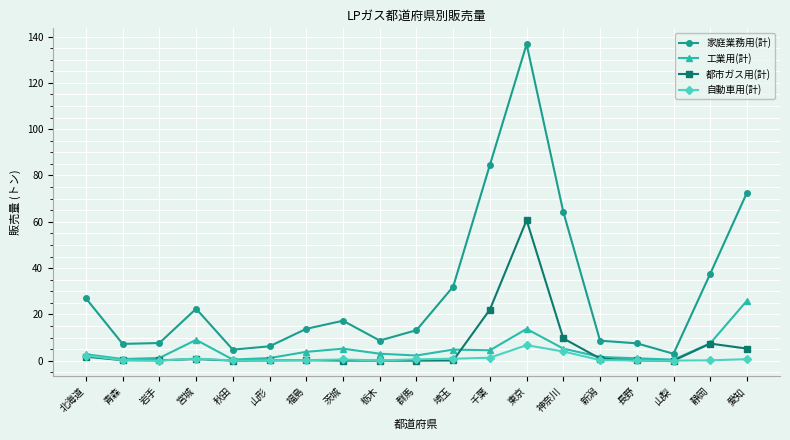

Does the chart display data point markers on the line(s)?

Yes